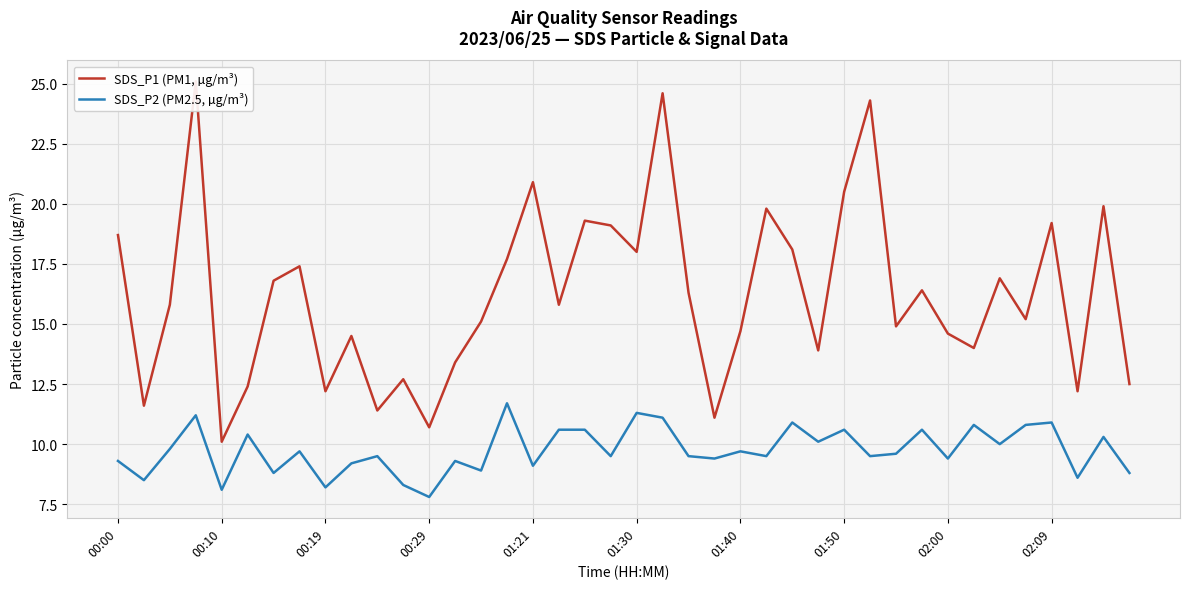

At 30, list the series in order from smallest to largest.

SDS_P2 (PM2.5, µg/m³), SDS_P1 (PM1, µg/m³)